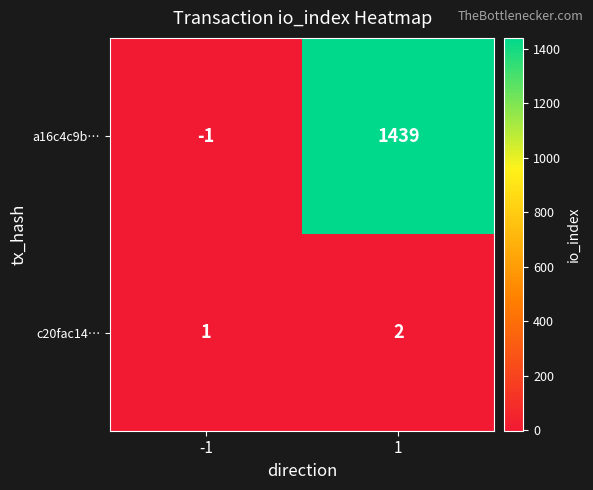

Count the number of data series in this chart.

2